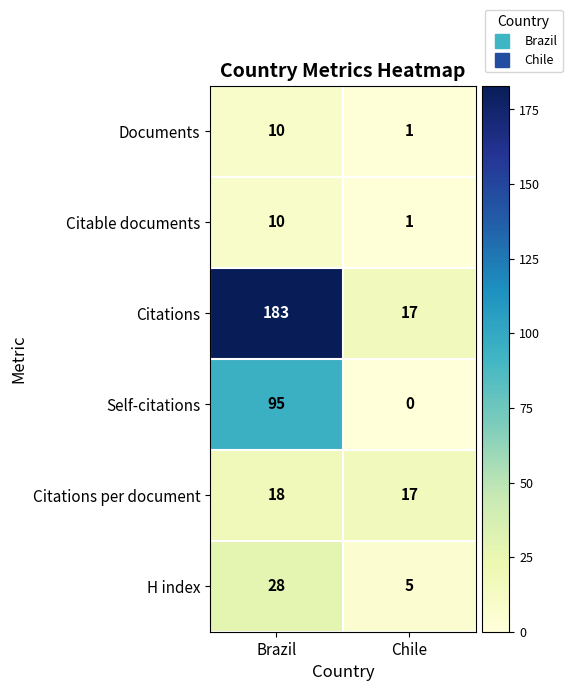

Between Brazil and Chile, which series saw the biggest shift?

Citations